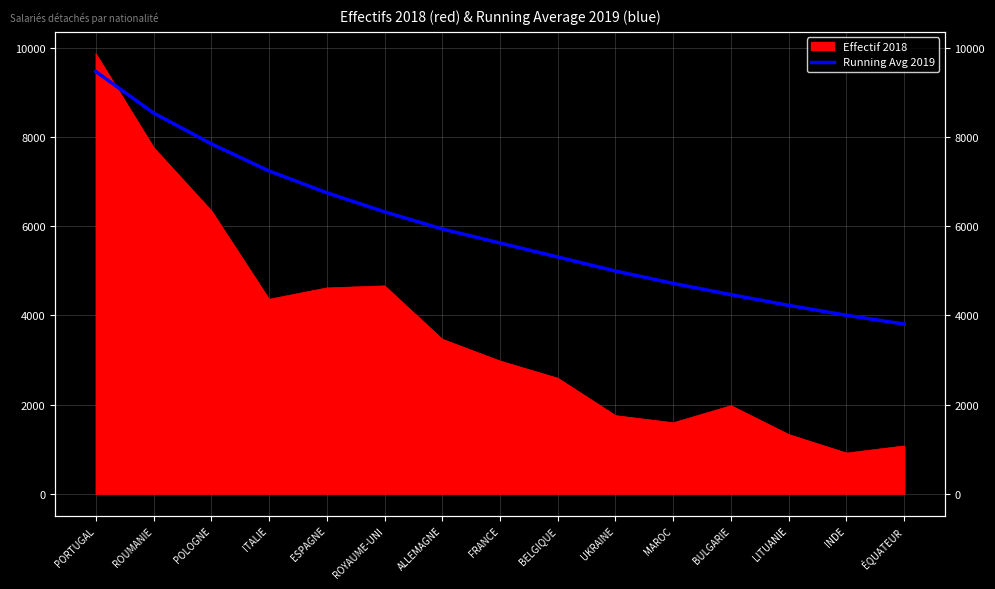

What is the difference between the maximum and minimum values?

5671.7